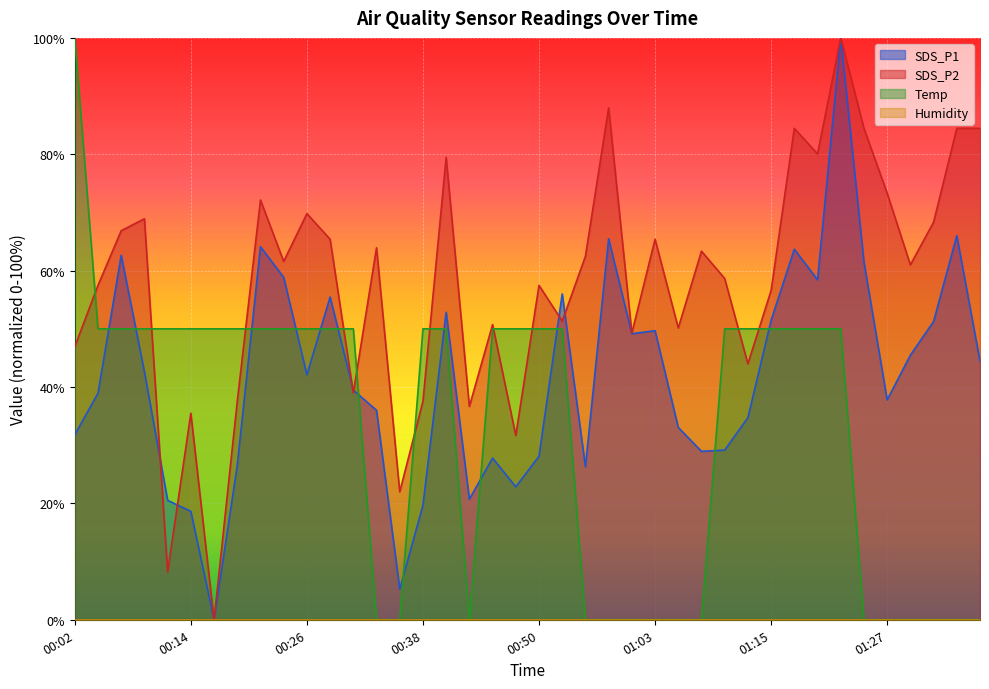

What is the maximum value for Temp?

100.0